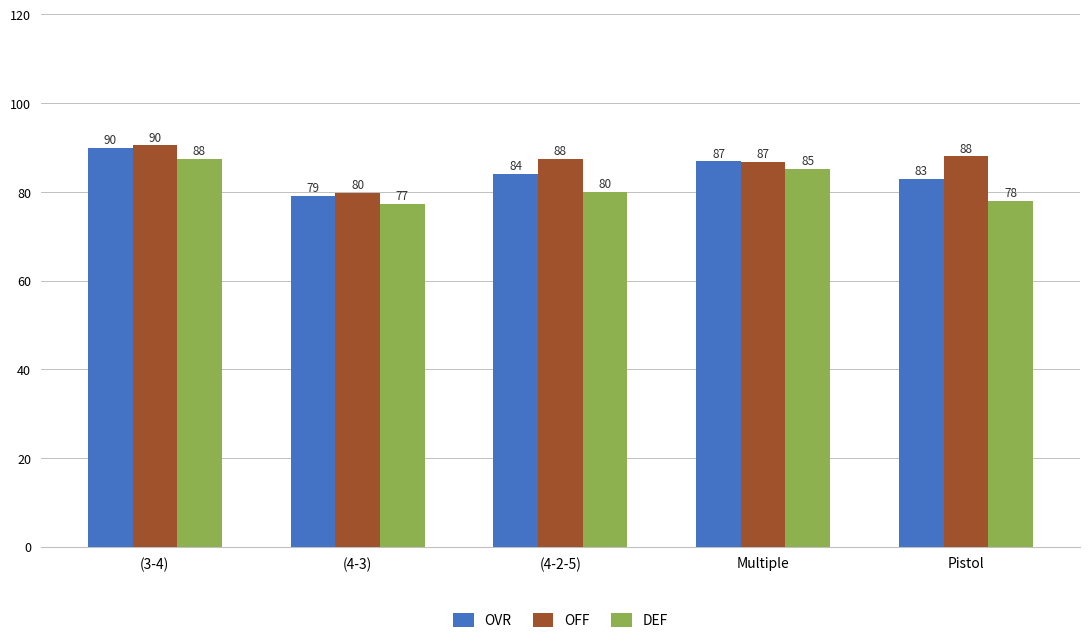

How many distinct data groups are displayed?

3